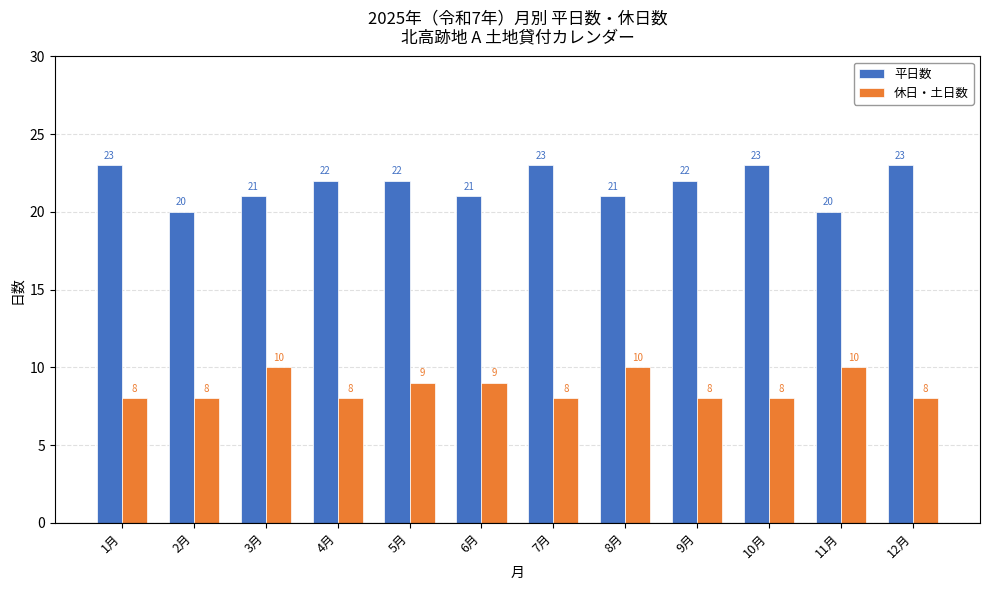

What are all the series names shown in the legend?

平日数, 休日・土日数